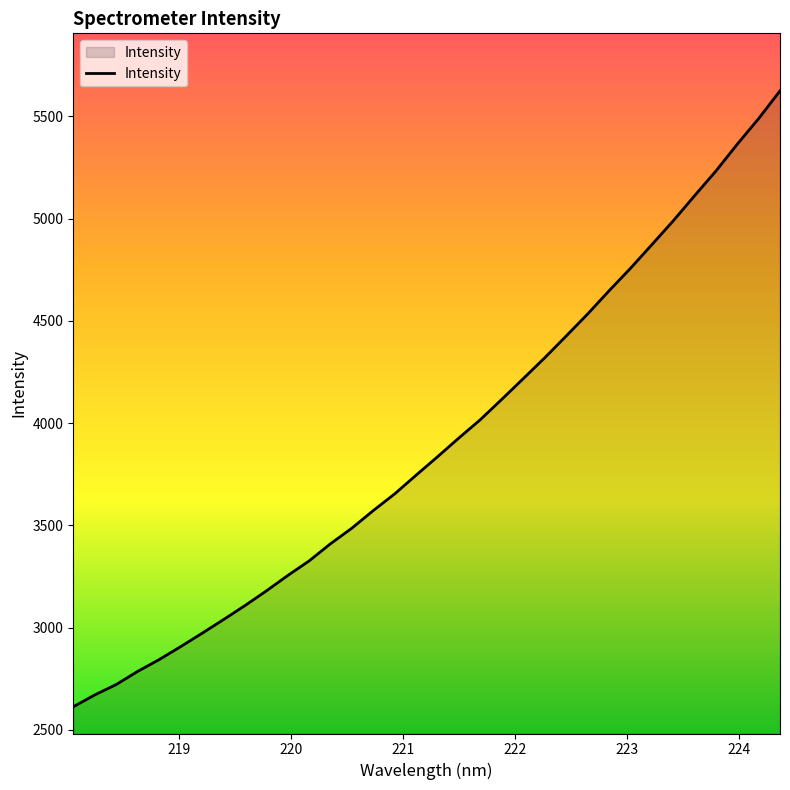

What is the smallest value displayed?

2613.0